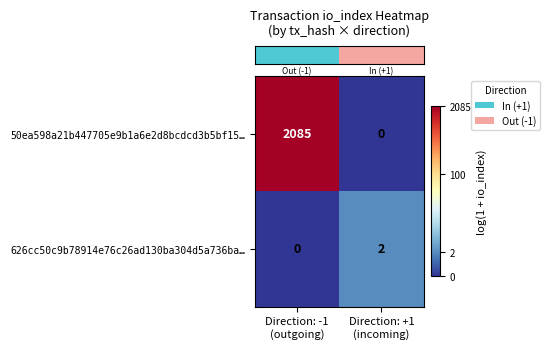

Reading left to right, transcribe all the data shown in this chart.

50ea598a21b447705e9b1a6e2d8bcdcd3b5bf15…: 2085	0
626cc50c9b78914e76c26ad130ba304d5a736ba…: 0	2